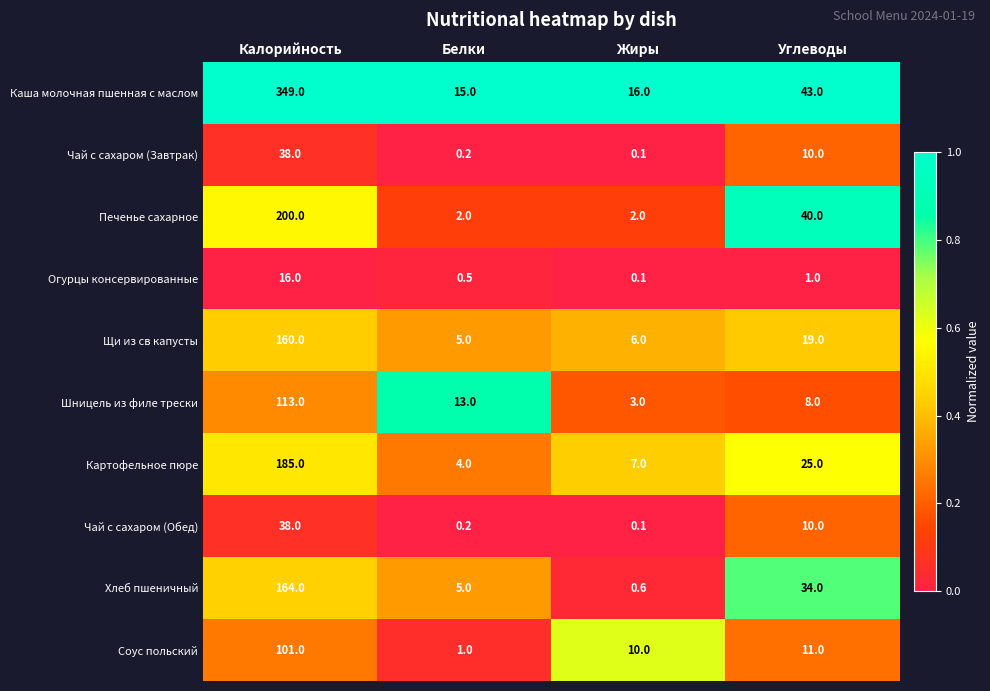

What is the difference between the second highest and minimum values in the Щи из св капусты series?

14.0